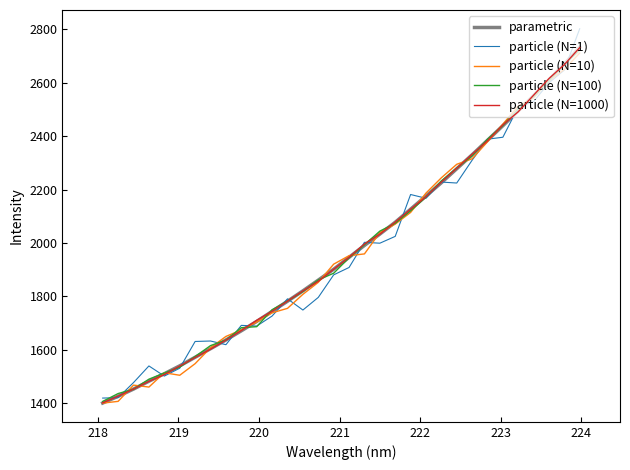

What is the difference between the maximum and minimum values in the particle (N=1000) series?

1330.4